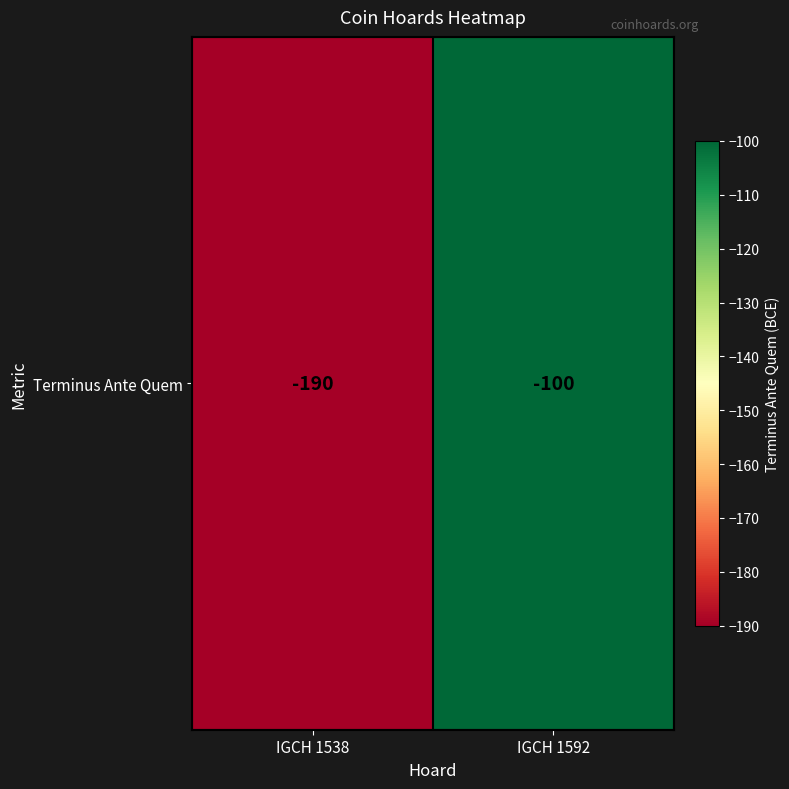

Rank the categories by value from lowest to highest.

IGCH 1538, IGCH 1592